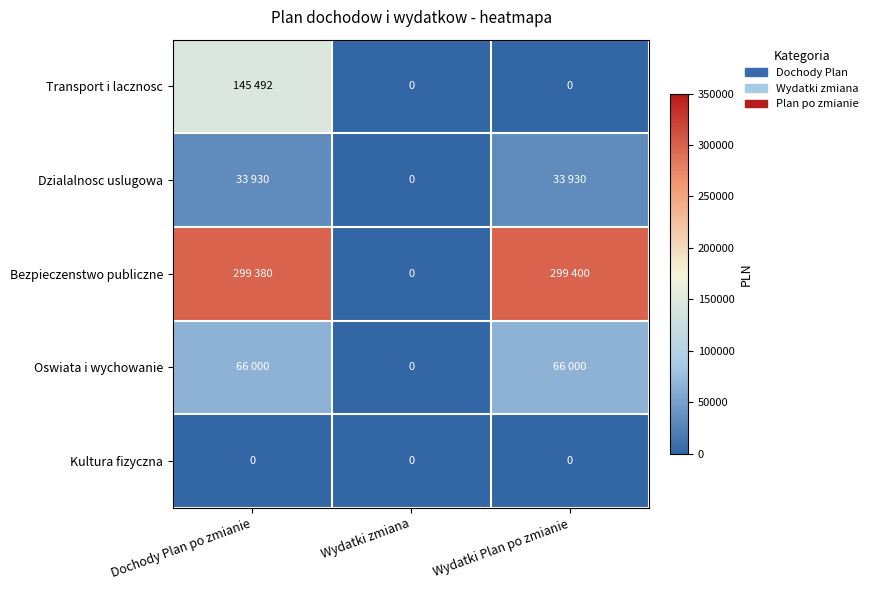

How many categories are shown in the chart?

3